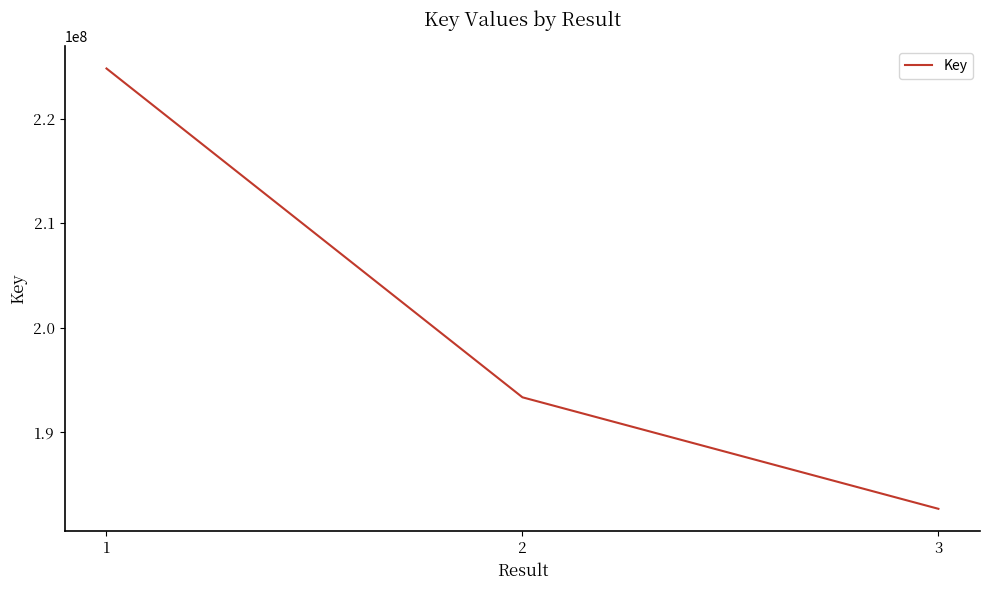

Rank the categories by value from lowest to highest.

3, 2, 1